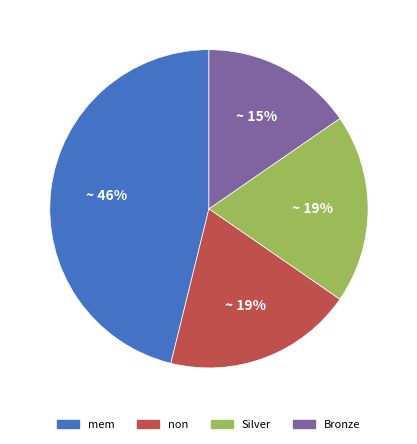

How many slices are in this pie chart?

4